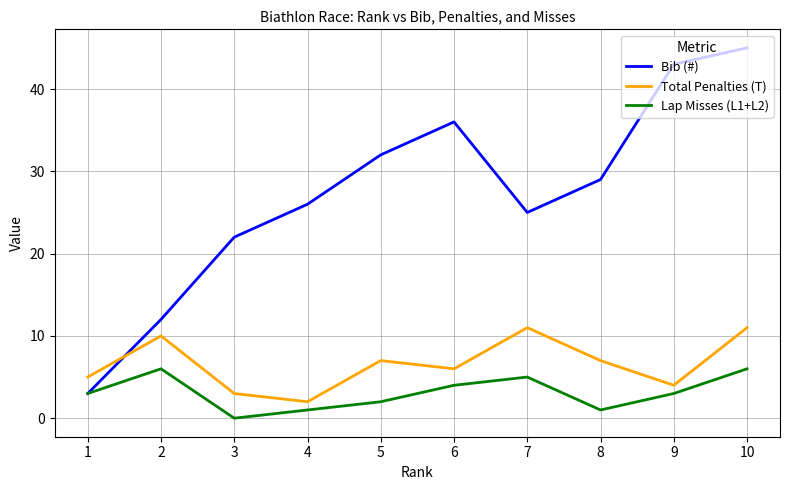

How many categories are shown in the chart?

10